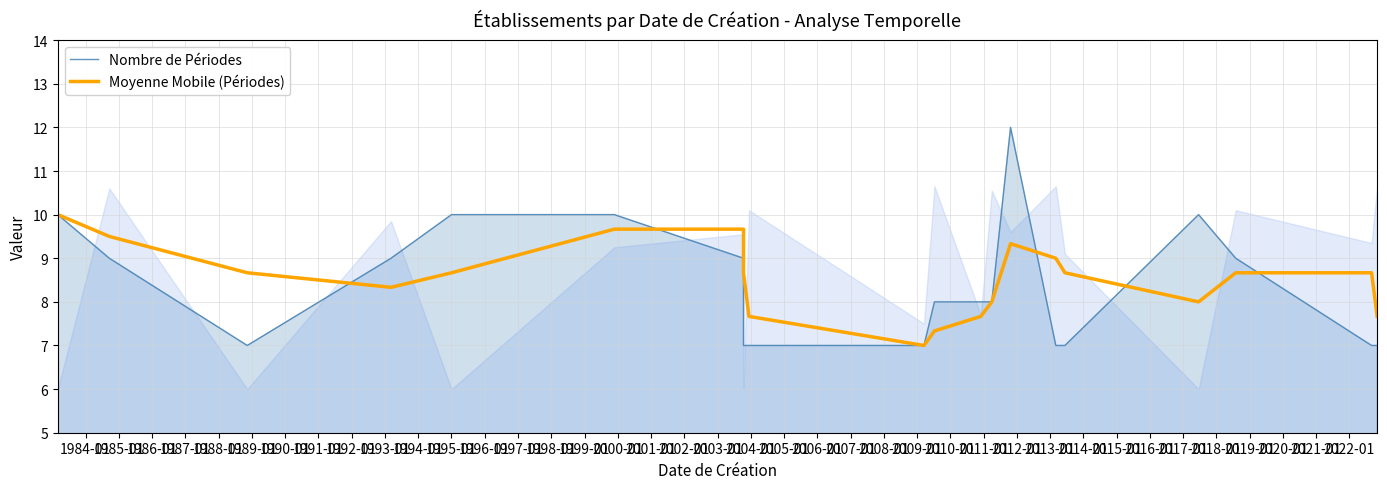

Which series ends up on top after the final intersection of Moyenne Mobile (Périodes) and Nombre de Périodes?

Moyenne Mobile (Périodes)